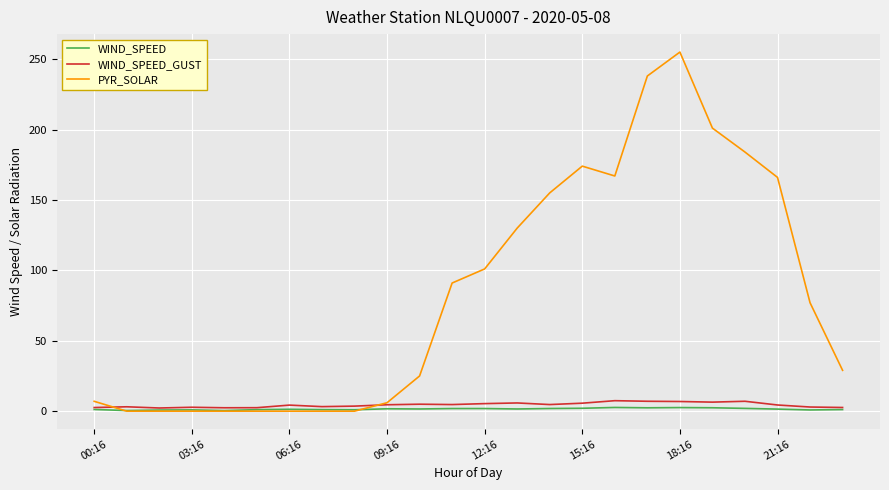

Which series has the largest total across all categories?

PYR_SOLAR